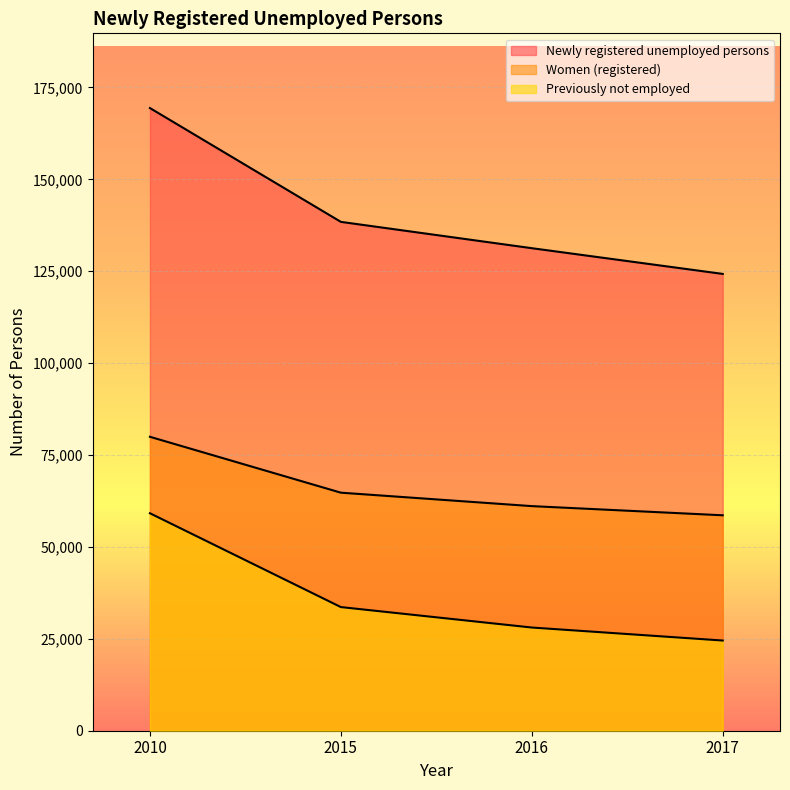

What is the difference between the maximum and minimum values in the Newly registered unemployed persons series?

45117